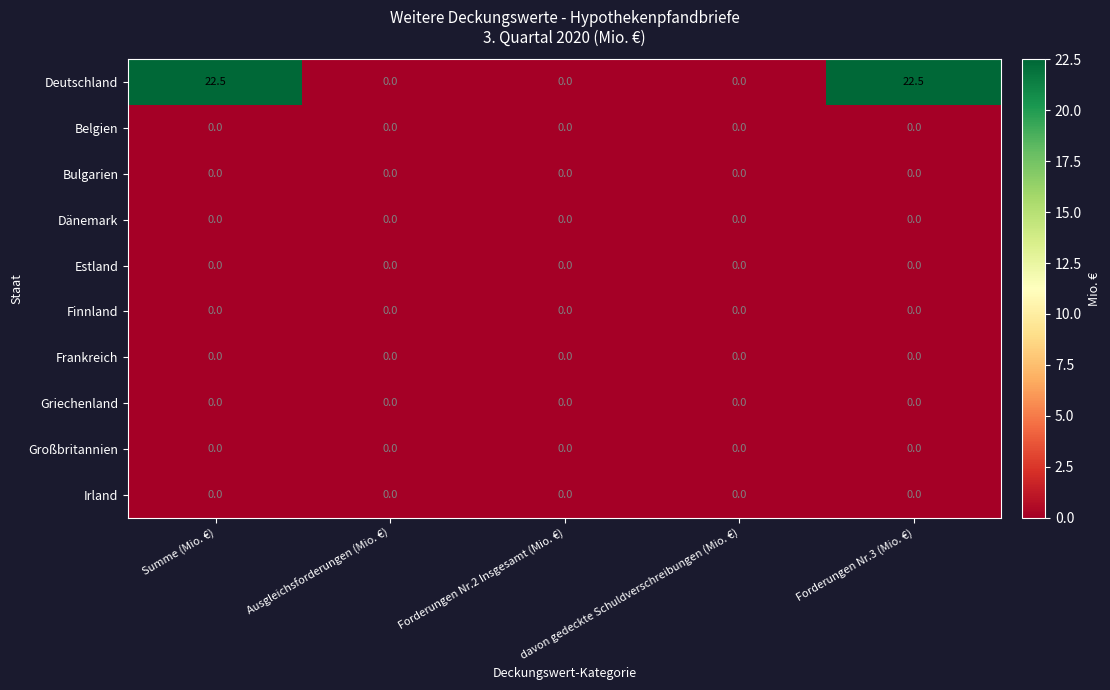

The value of Finnland at Forderungen Nr.2 Insgesamt (Mio. €) is 0.0. True or false?

True